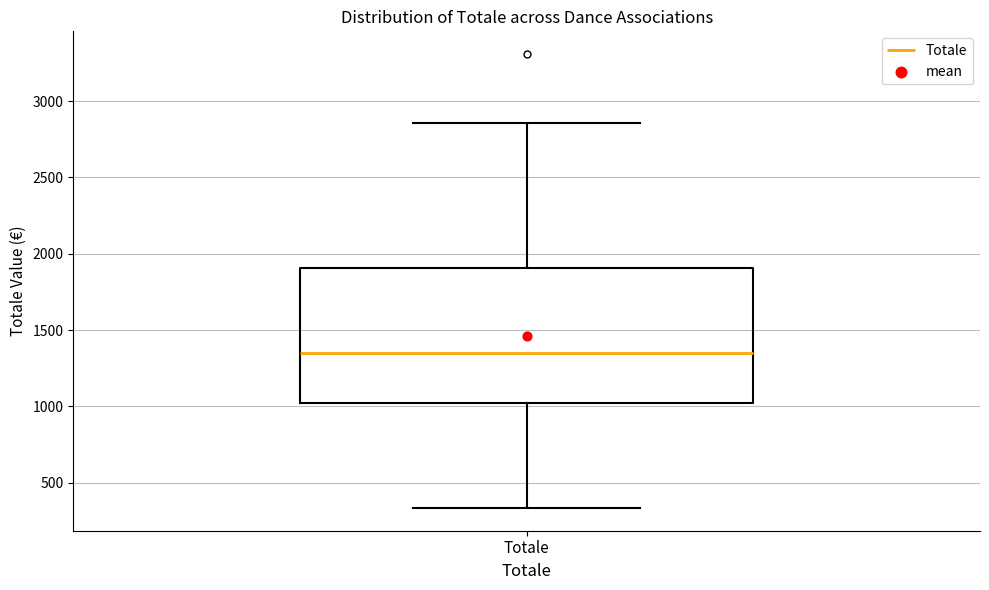

Transcribe this box plot: give where the median line is, the range the box spans, and where the two whiskers end, as read against the y-axis. The values are not printed on the chart, so give them approximately, as read against the axis.

median 1350, box 1000 to 1900, whiskers 350 to 2850